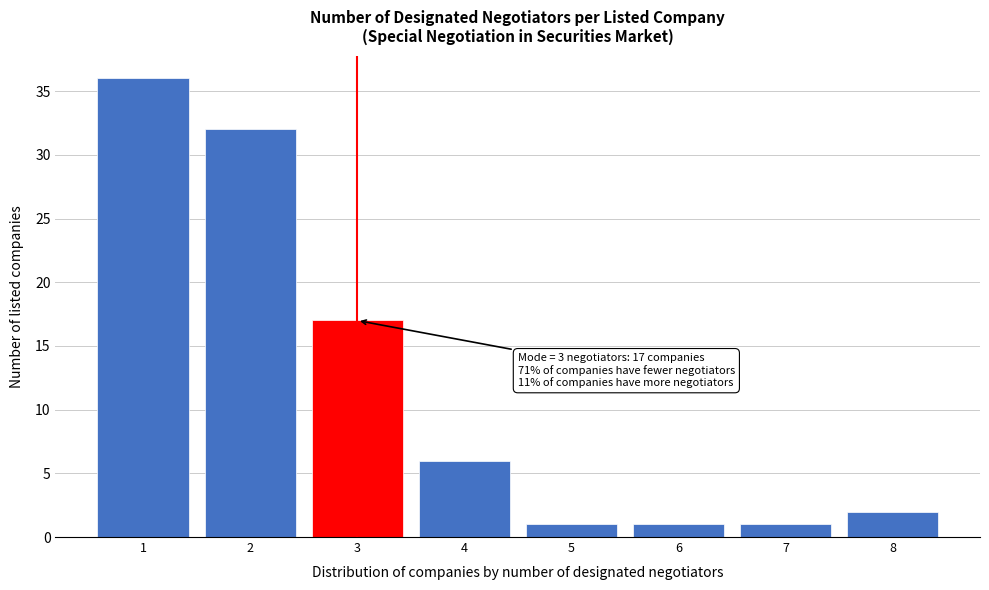

Which range on the x-axis has the tallest bar?

0.5 to 1.5